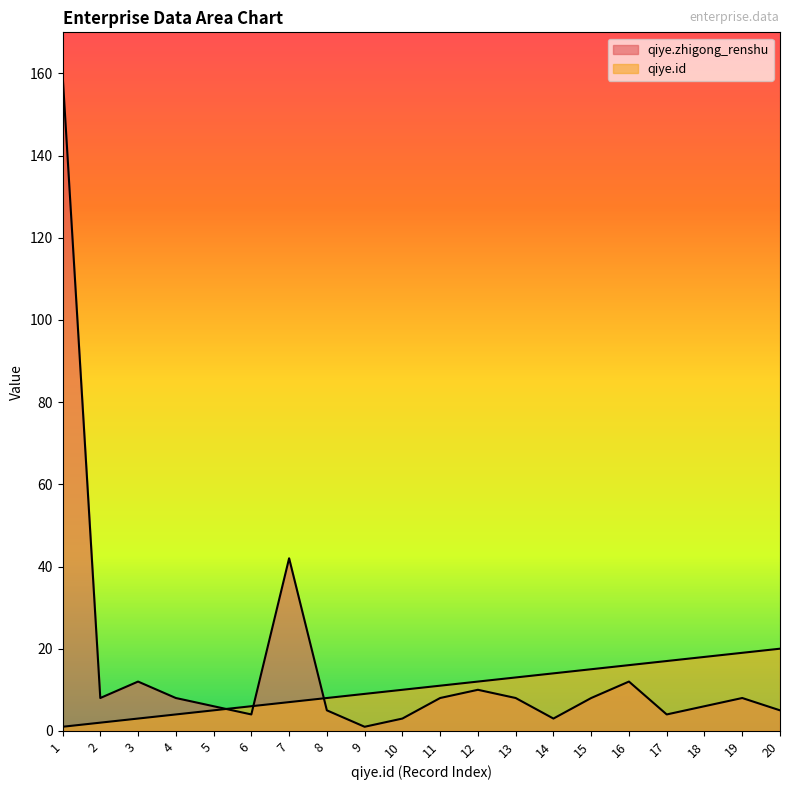

Where does the qiye.zhigong_renshu series first go above 8?

1